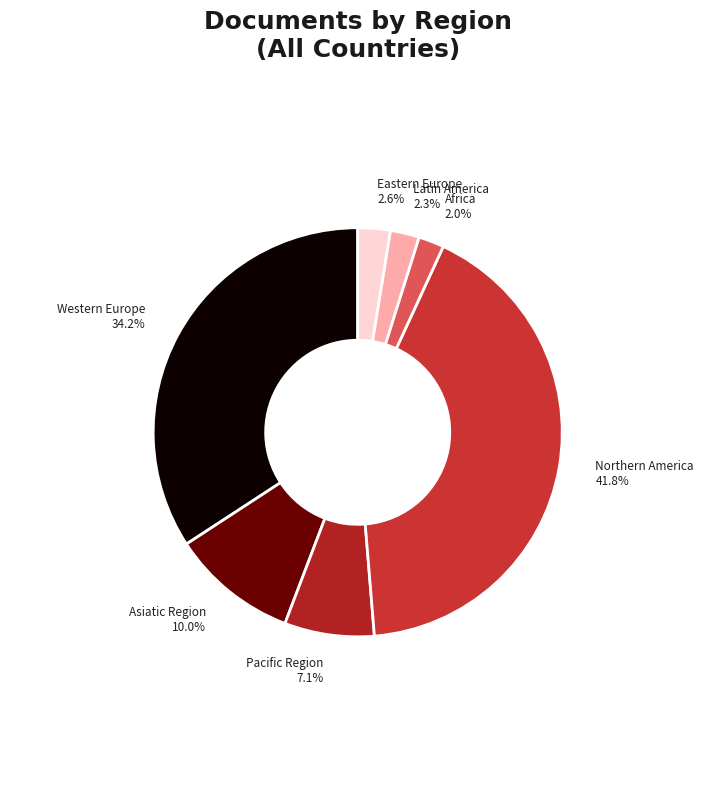

True or false: Northern America accounts for 1% of the total.

False